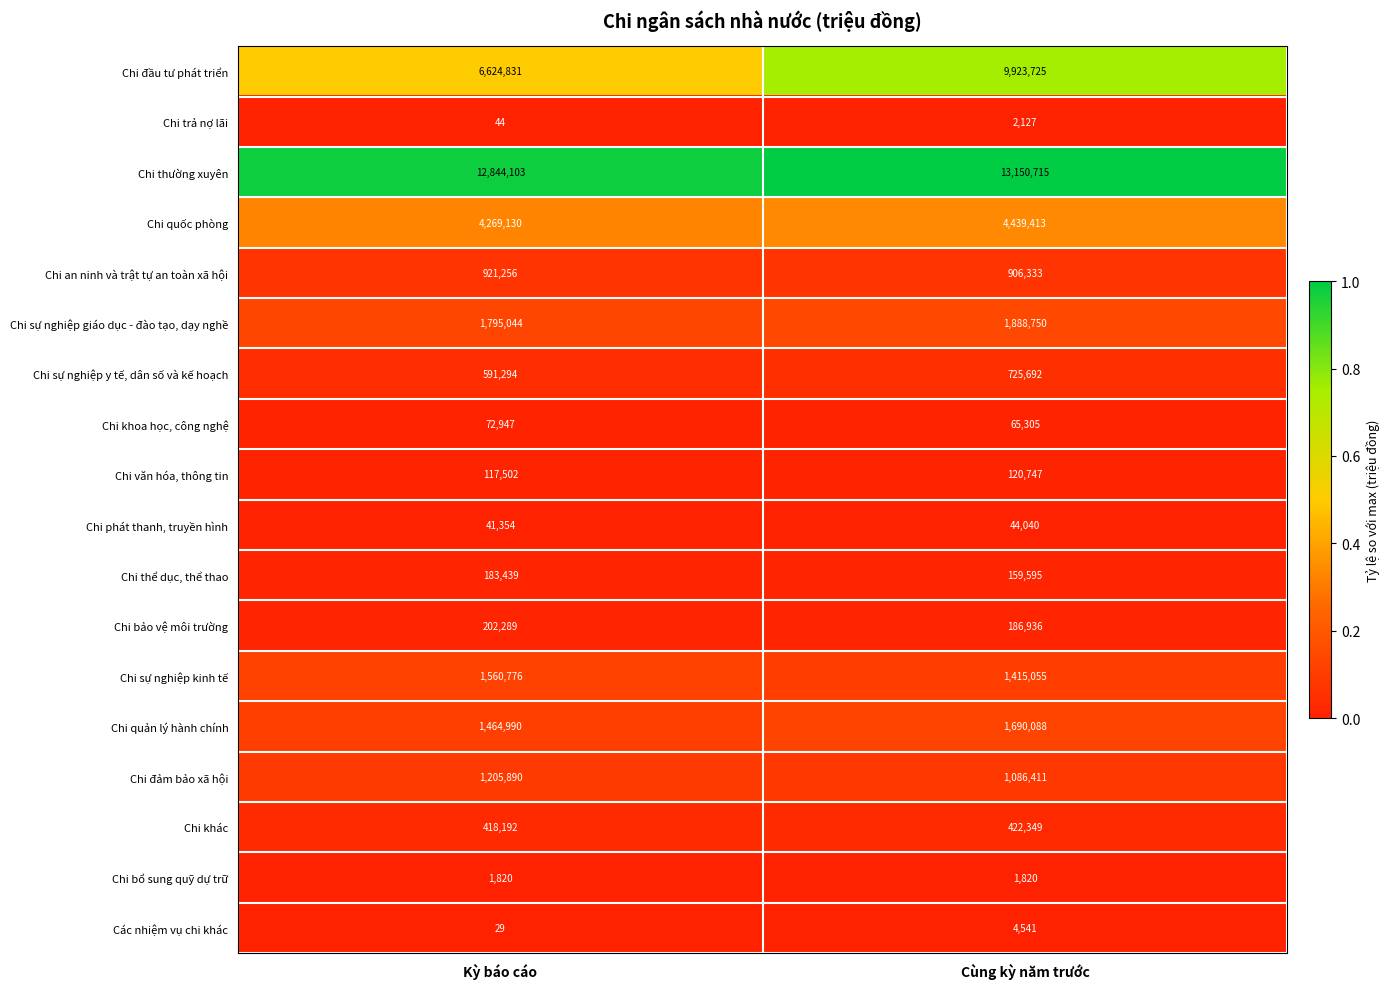

Which series has the widest spread of values?

Chi đầu tư phát triển